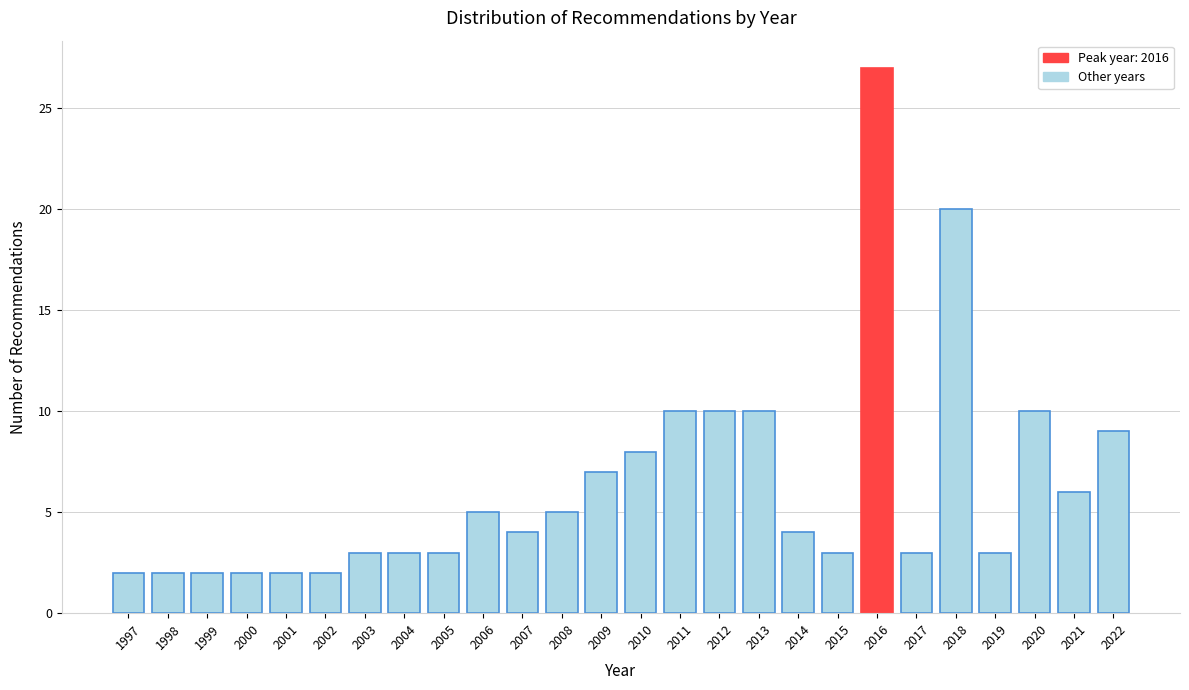

Reading right to left, what are all the values shown in this chart?

2022=9	2021=6	2020=10	2019=3	2018=20	2017=3	2016=27	2015=3	2014=4	2013=10	2012=10	2011=10	2010=8	2009=7	2008=5	2007=4	2006=5	2005=3	2004=3	2003=3	2002=2	2001=2	2000=2	1999=2	1998=2	1997=2